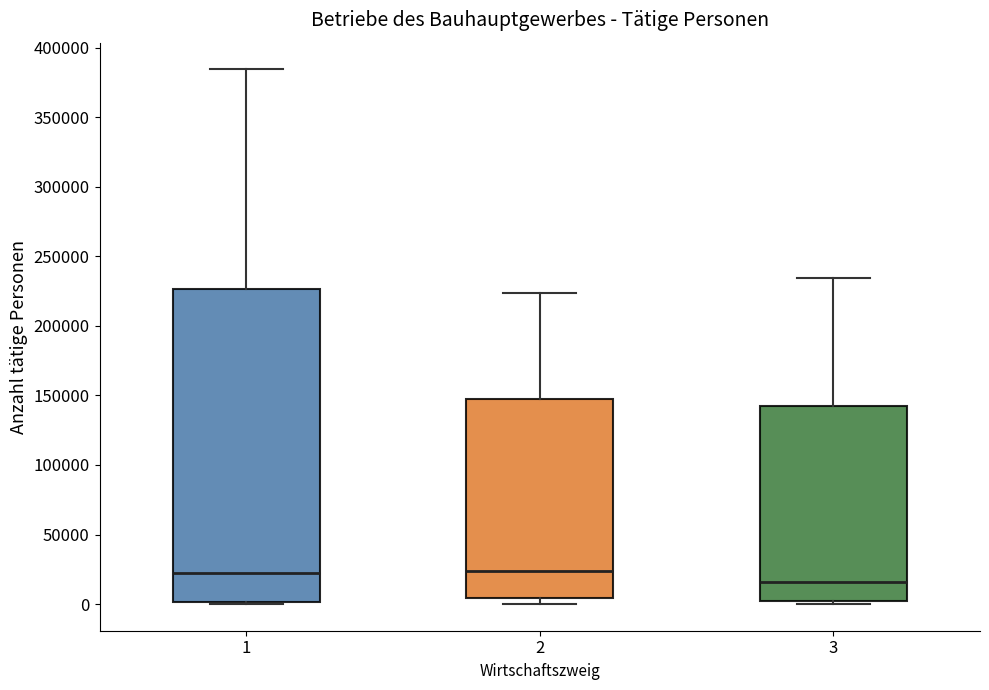

Reading left to right, read every box against the y-axis: the position of its median line, the range the box covers, and the ends of its whiskers. The values are not printed on the chart, so give them approximately, as read against the axis.

1: median 20000, box 0 to 225000, whiskers 0 (just below the box's lower edge) to 385000
2: median 25000, box 5000 to 145000, whiskers 0 to 225000
3: median 15000, box 0 to 140000, whiskers 0 (just below the box's lower edge) to 235000